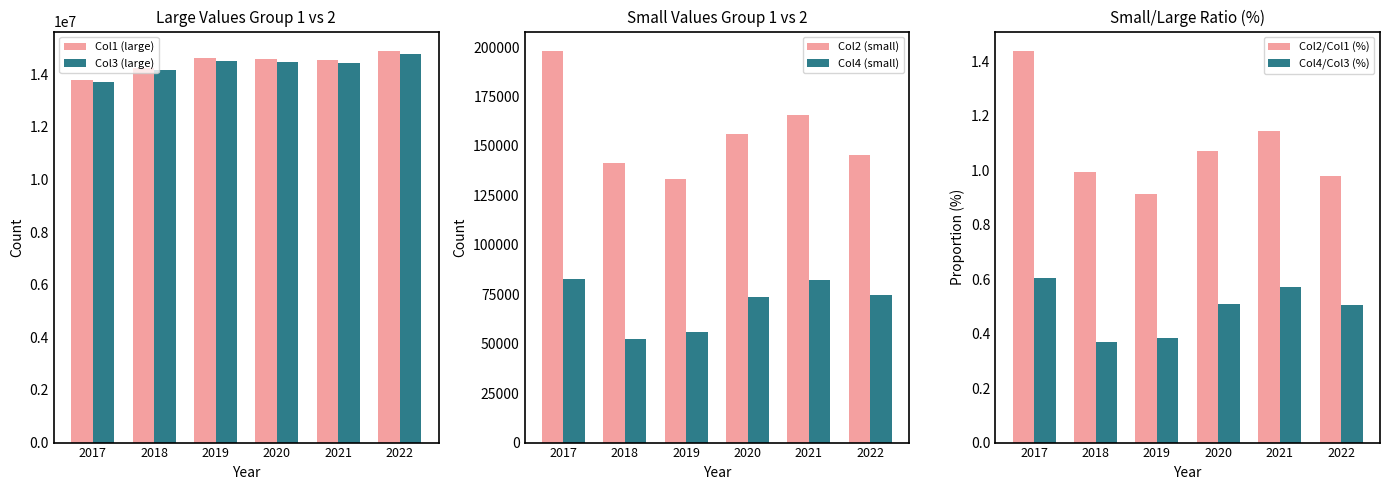

What is the value of the Col2/Col1 (%) bar at the 1st from the left?

1.4